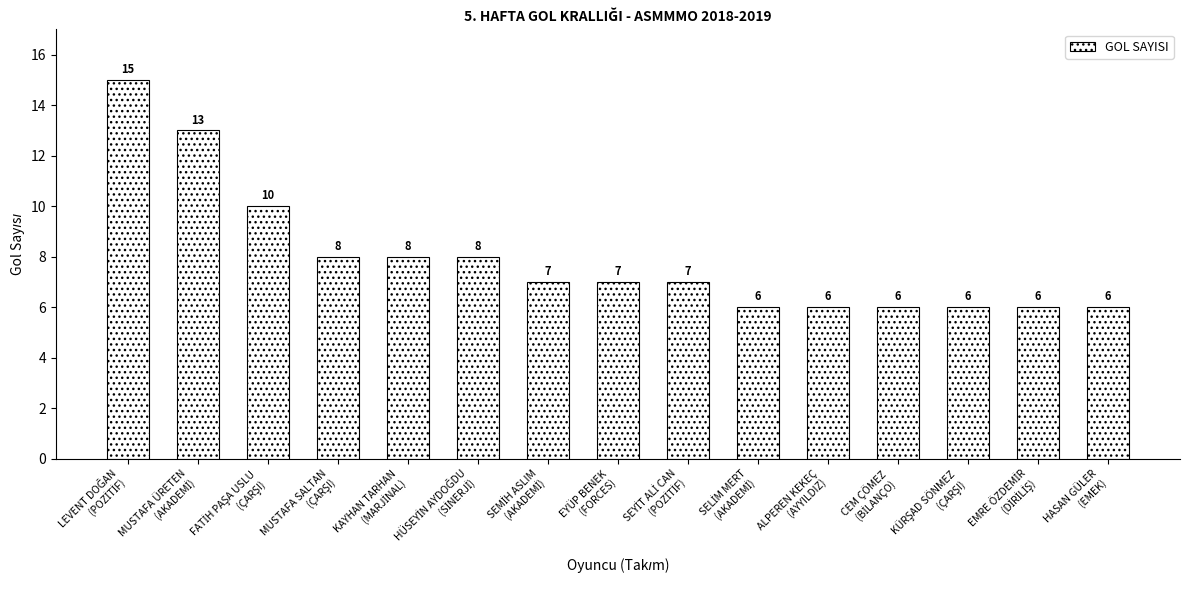

What is the minimum value shown in the chart?

6